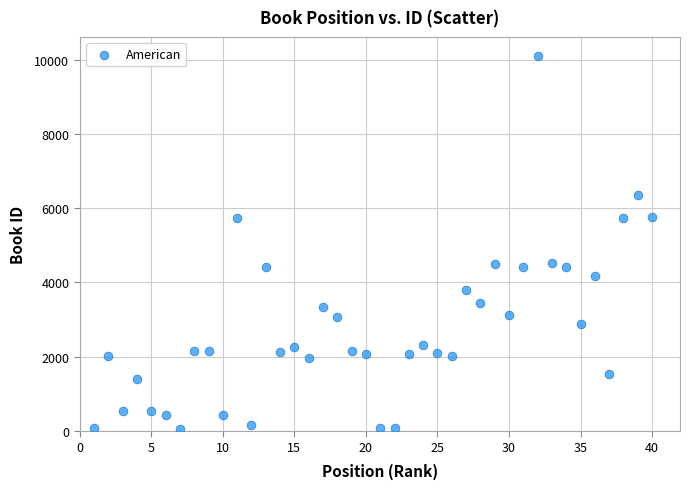

What is the range of Y values (max minus min)?

10049